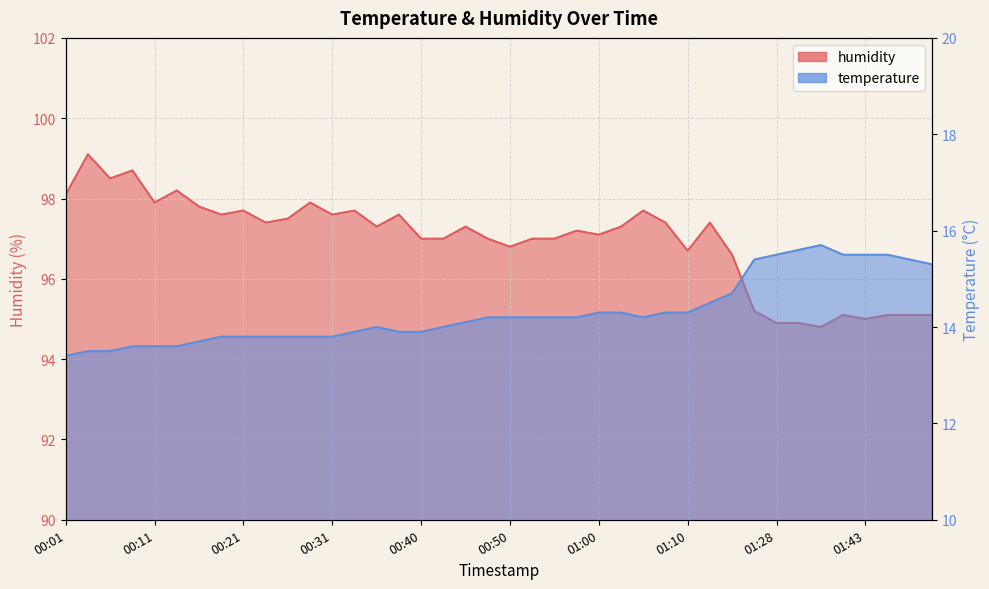

True or false: humidity has a value of 173.9 at 00:33.

False